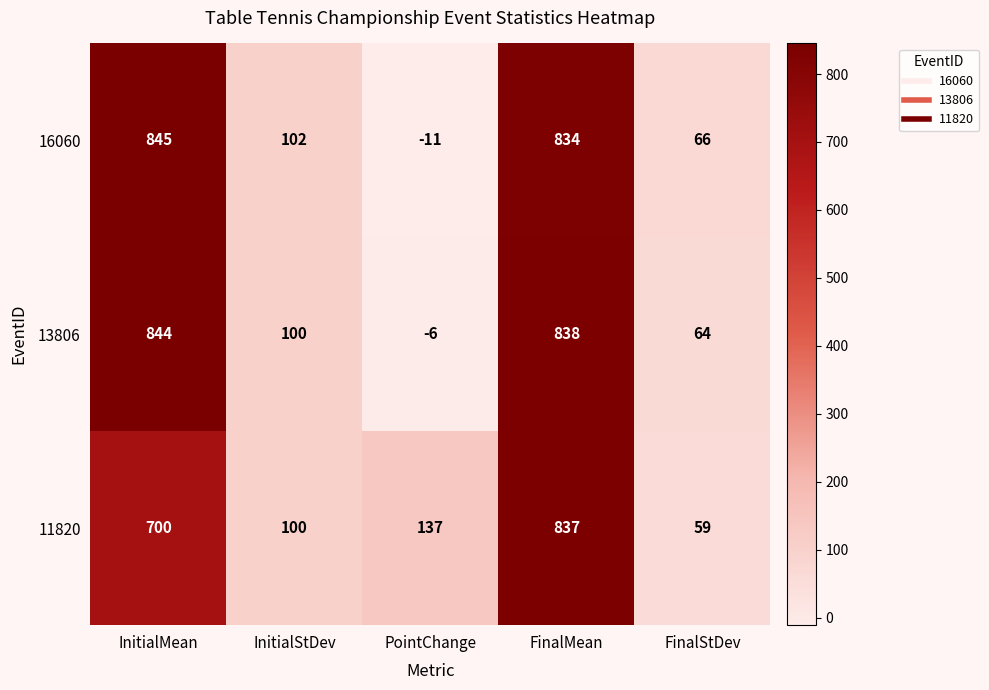

Count the number of categories in the chart.

5